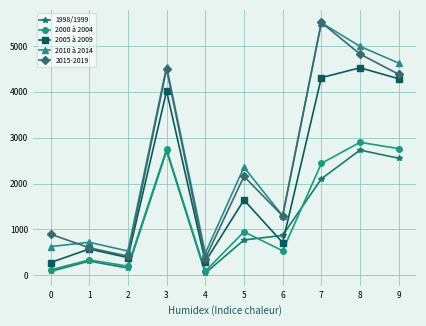

Which series changed the most between 1 and 6?

2015-2019